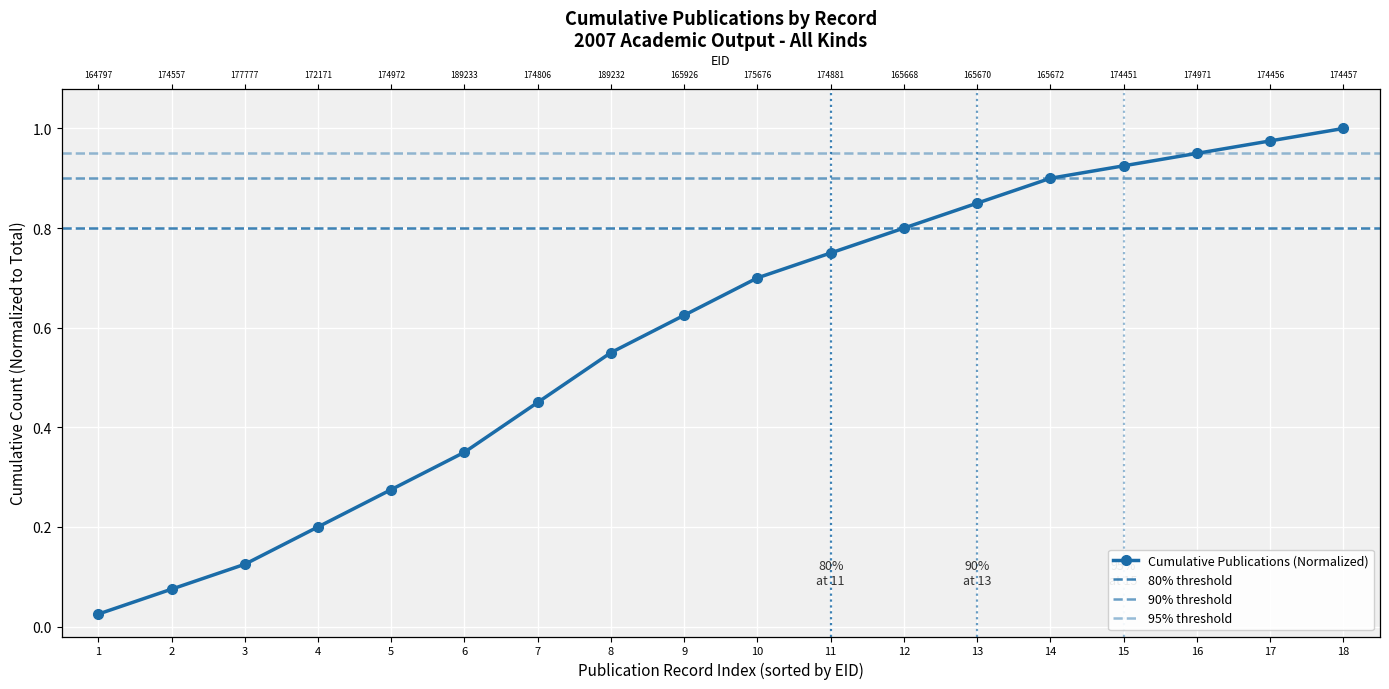

What is the change in value from 2 to 6?

+0.3